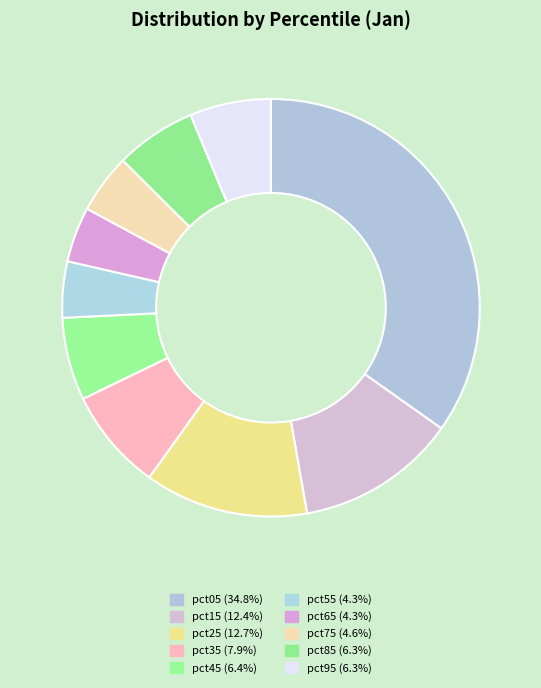

What percentage is the pct45 slice, to the nearest percent?

6%